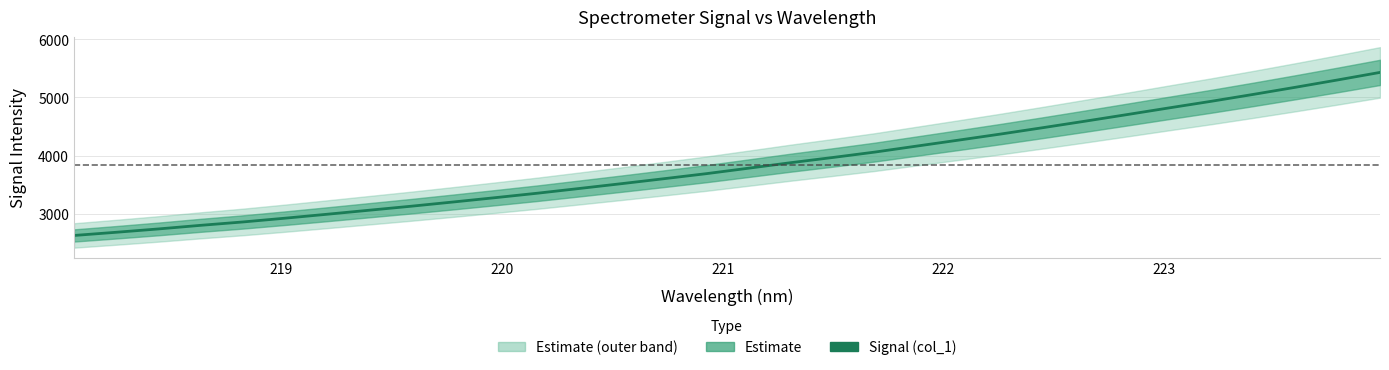

Rank the categories by value from lowest to highest.

218.0596, 218.2508, 218.442, 218.6332, 218.8244, 219.0156, 219.2067, 219.3979, 219.589, 219.7801, 219.9712, 220.1623, 220.3533, 220.5444, 220.7354, 220.9264, 221.1174, 221.3083, 221.4993, 221.6902, 221.8812, 222.0721, 222.263, 222.4538, 222.6447, 222.8355, 223.0264, 223.2172, 223.408, 223.5987, 223.7895, 223.9802